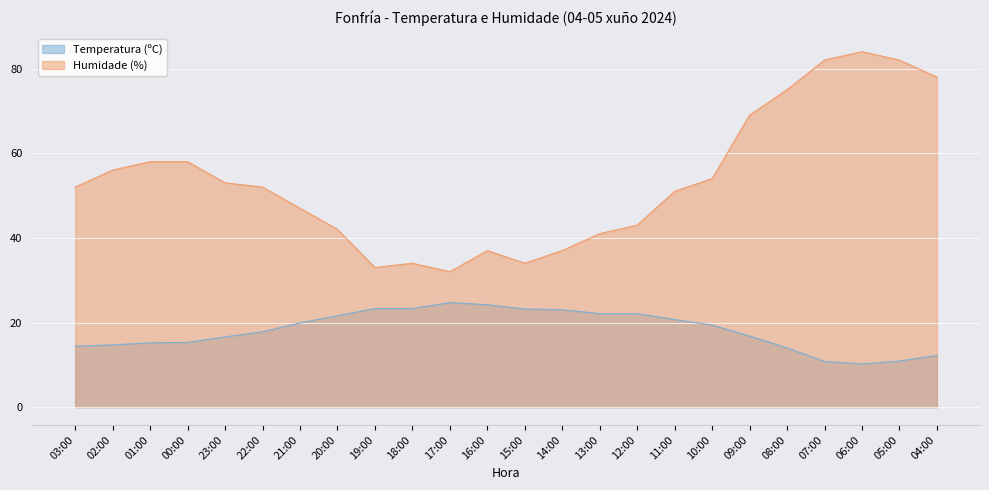

Is it true that Humidade (%) equals 37.0 at 14:00?

True